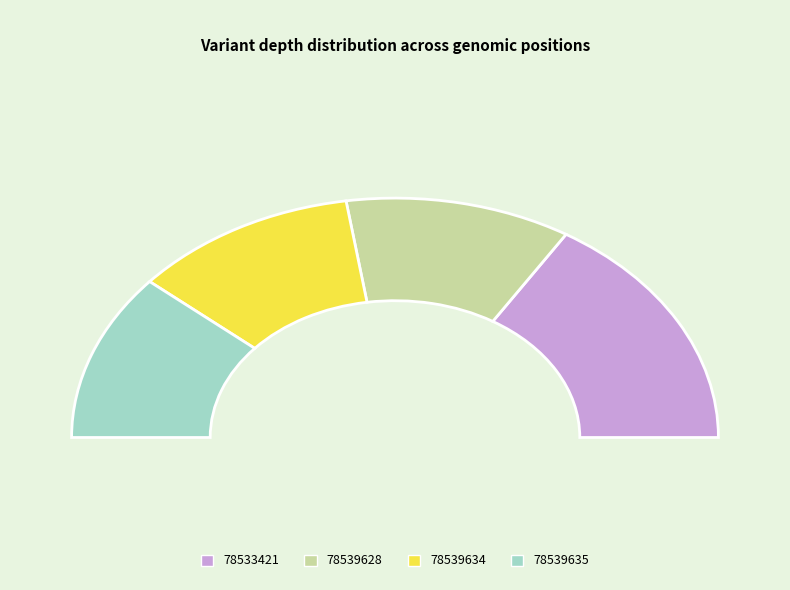

What is the change in value from 78533421 to 78539634?

-6